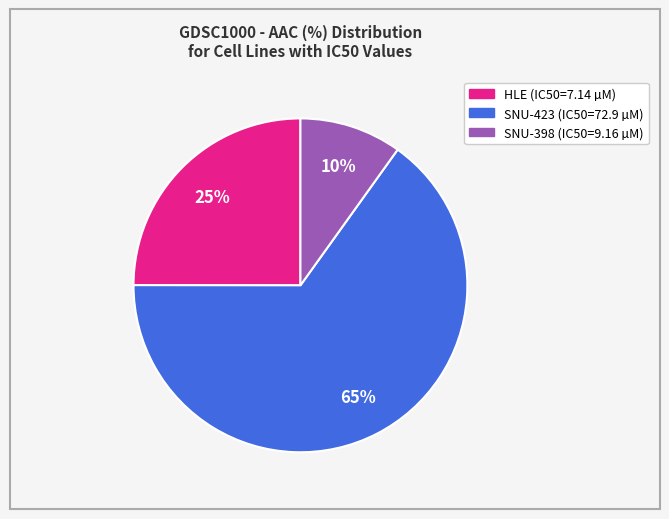

To the nearest percent, what is the difference between the largest and smallest slice percentages?

55%